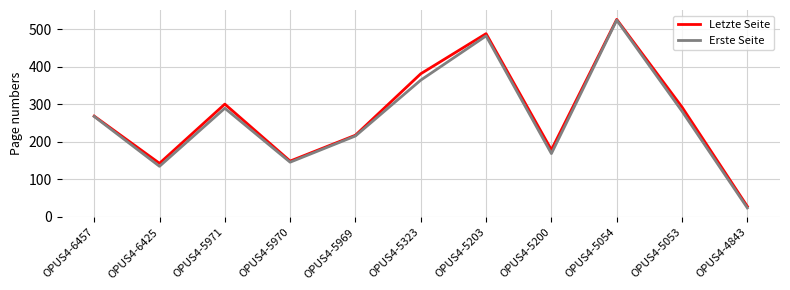

Is it true that Erste Seite equals 168 at OPUS4-5200?

True